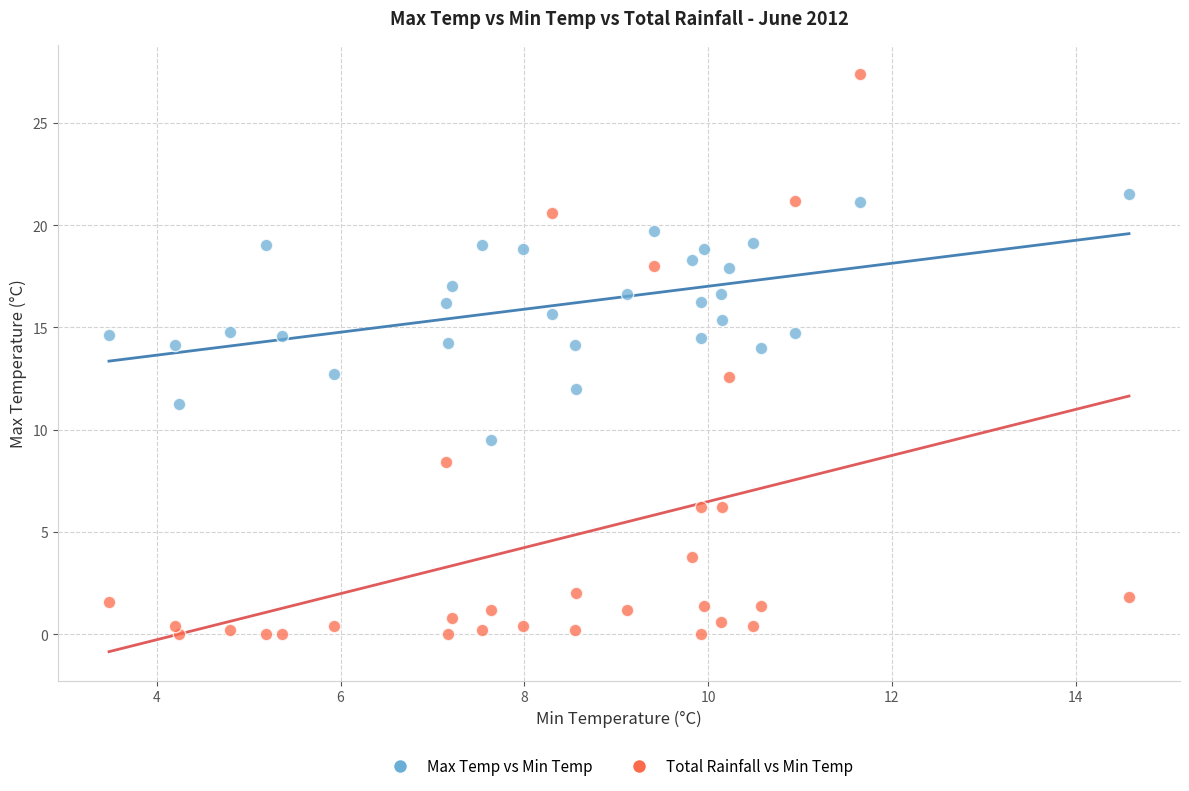

Which series contains the highest Y value?

Total Rainfall vs Min Temp